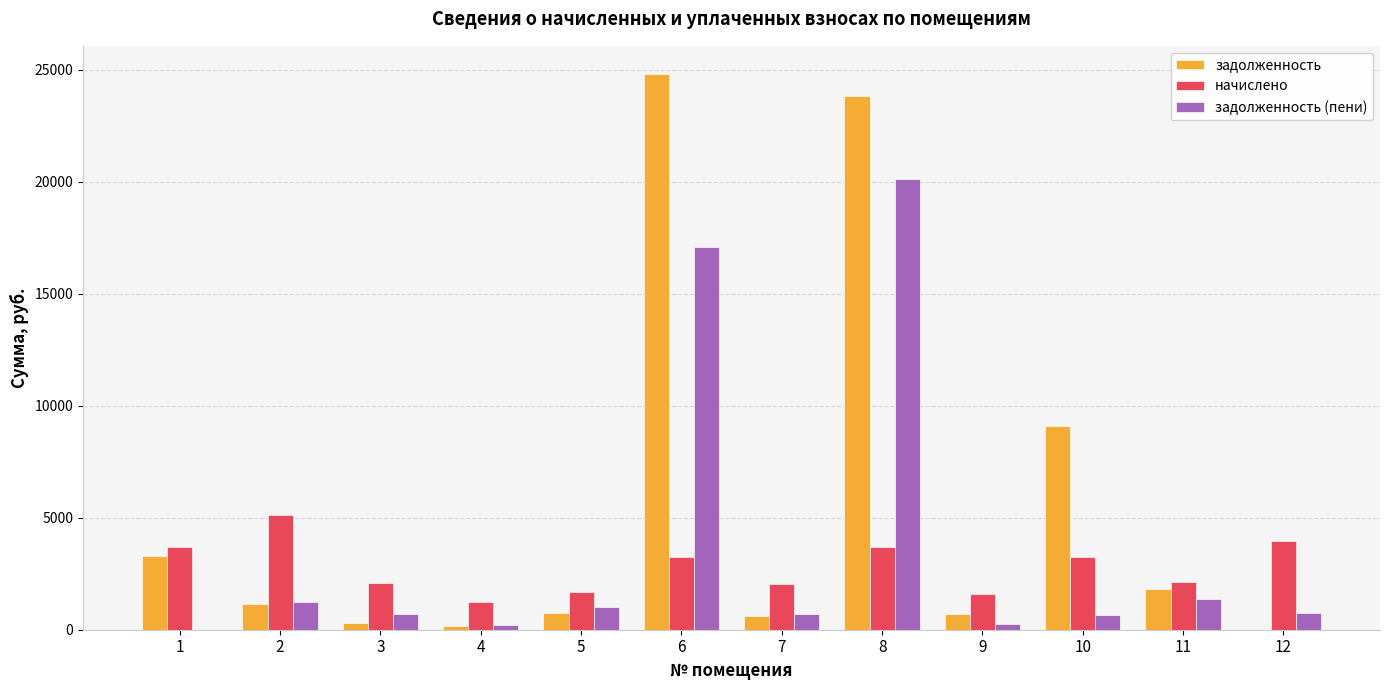

The задолженность (пени) series shows 17102.7 at 6. True or false?

True